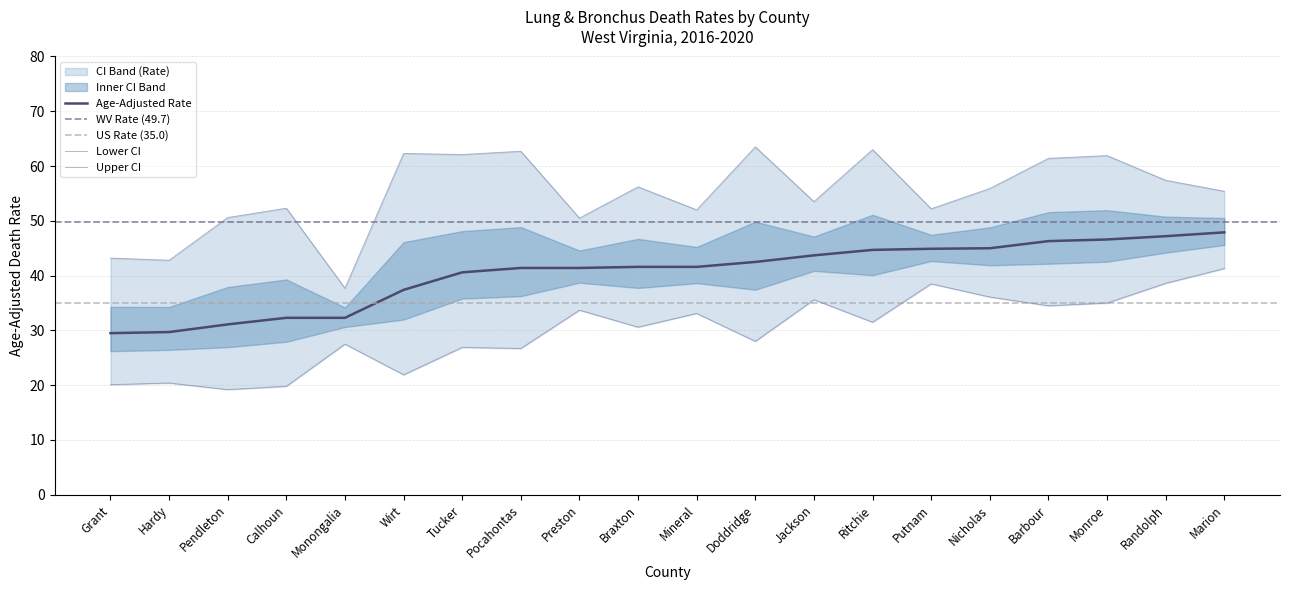

What is the highest value of the Upper CI (Rate) series?

63.5